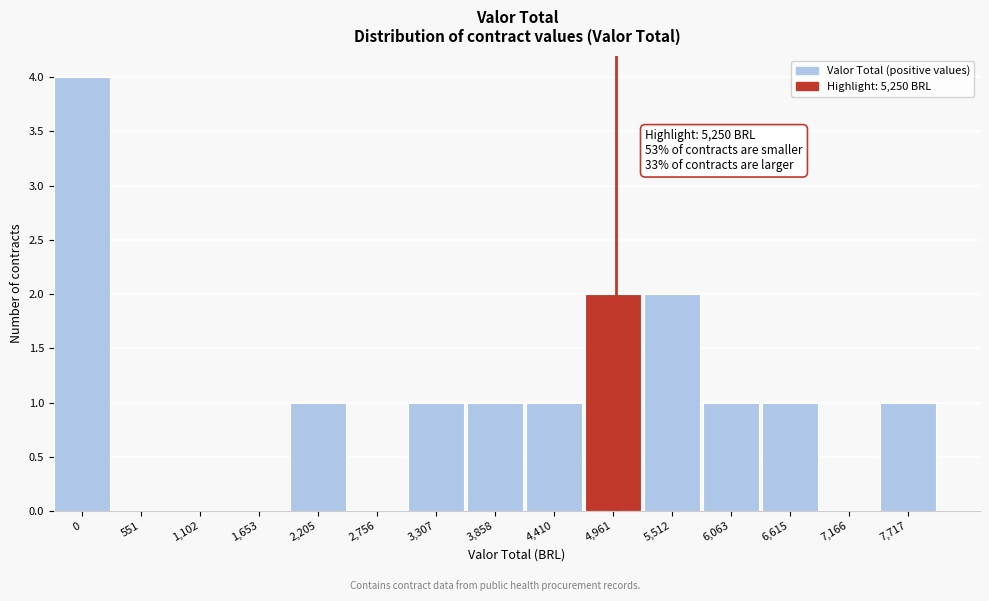

Reading left to right, what are all the values shown in this chart?

0=4	551=0	1,102=0	1,653=0	2,205=1	2,756=0	3,307=1	3,858=1	4,410=1	4,961=2	5,512=2	6,063=1	6,615=1	7,166=0	7,717=1